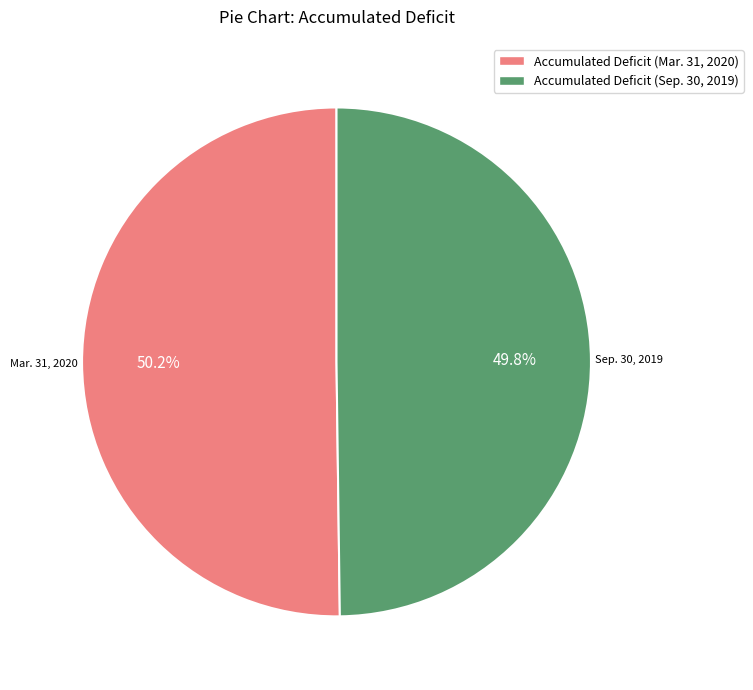

Does any single category account for the majority?

Yes